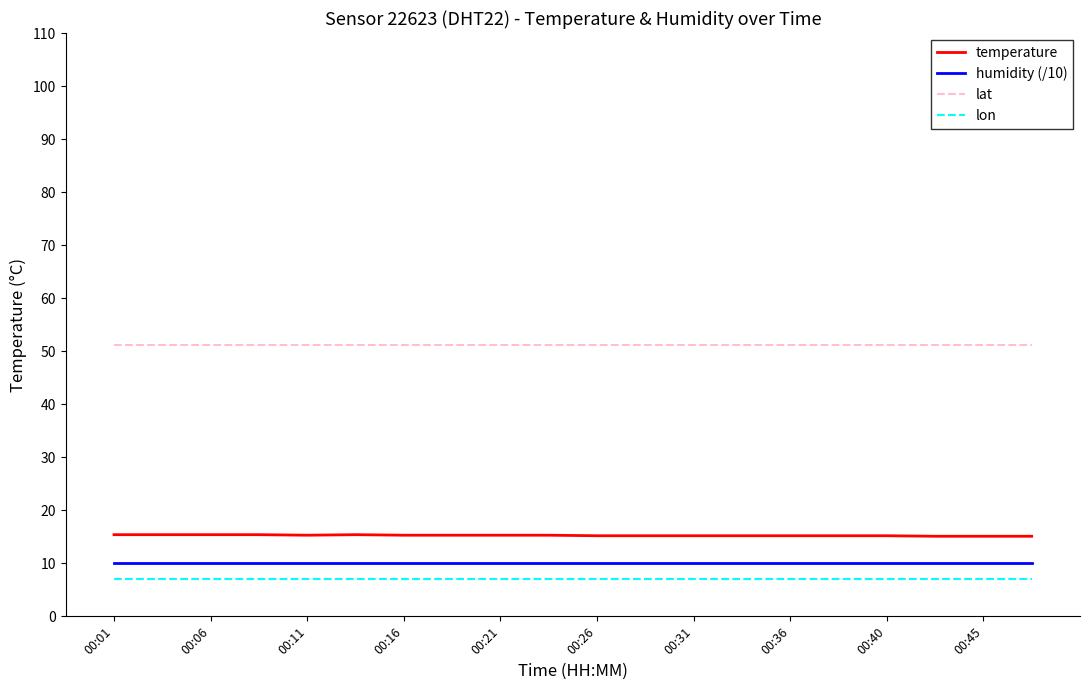

Which series has the largest total across all categories?

lat